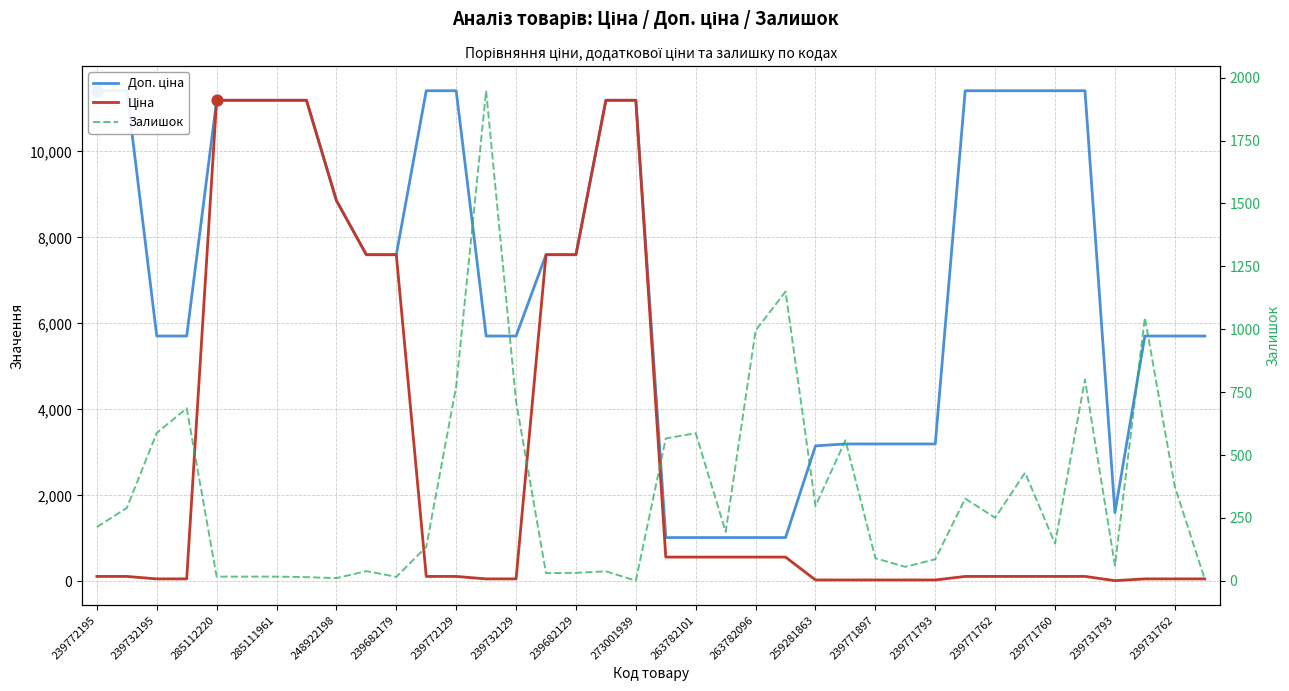

Is the value of Доп. ціна at 239731793 greater than the value of Ціна at 239731762?

Yes